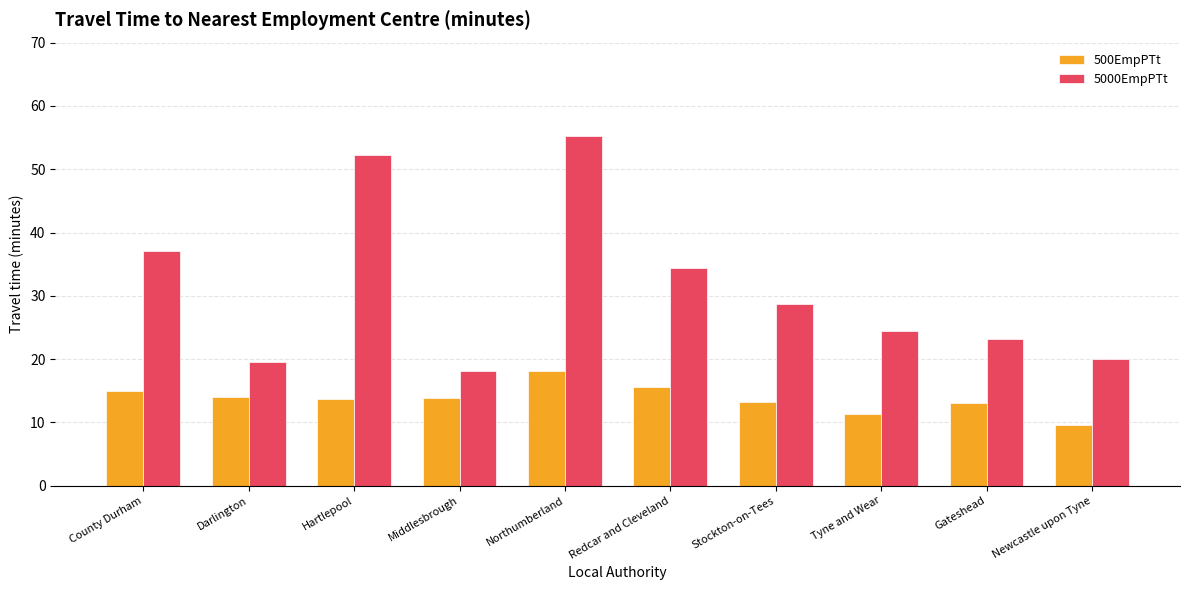

What position from the right is Newcastle upon Tyne?

1